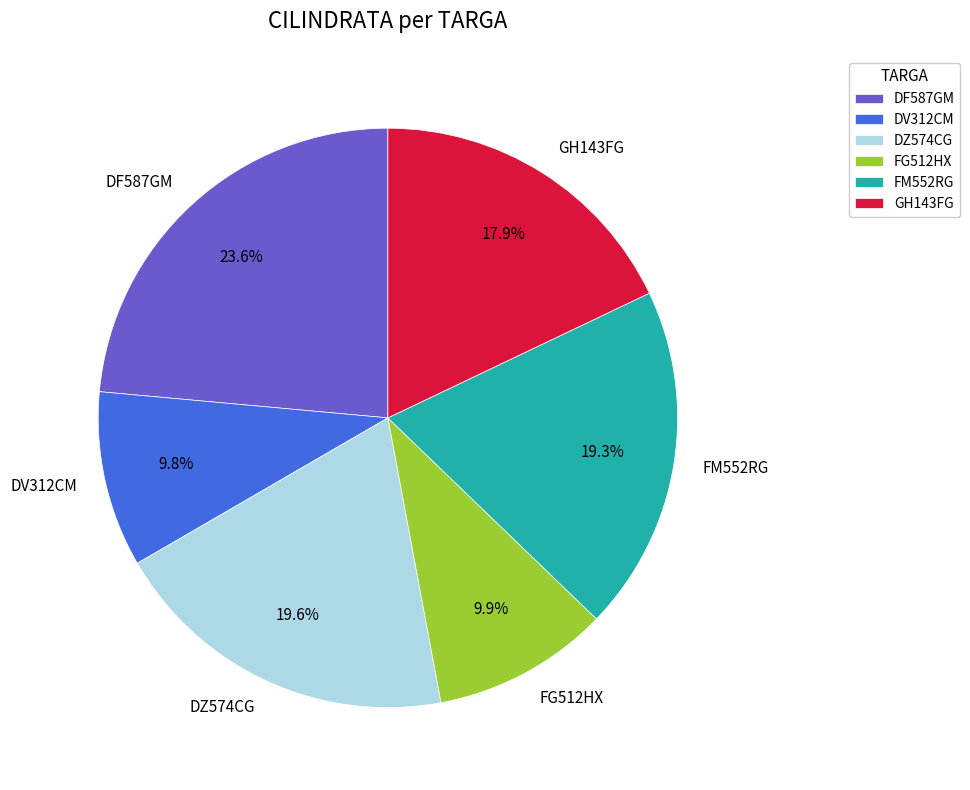

How many segments does this pie chart have?

6